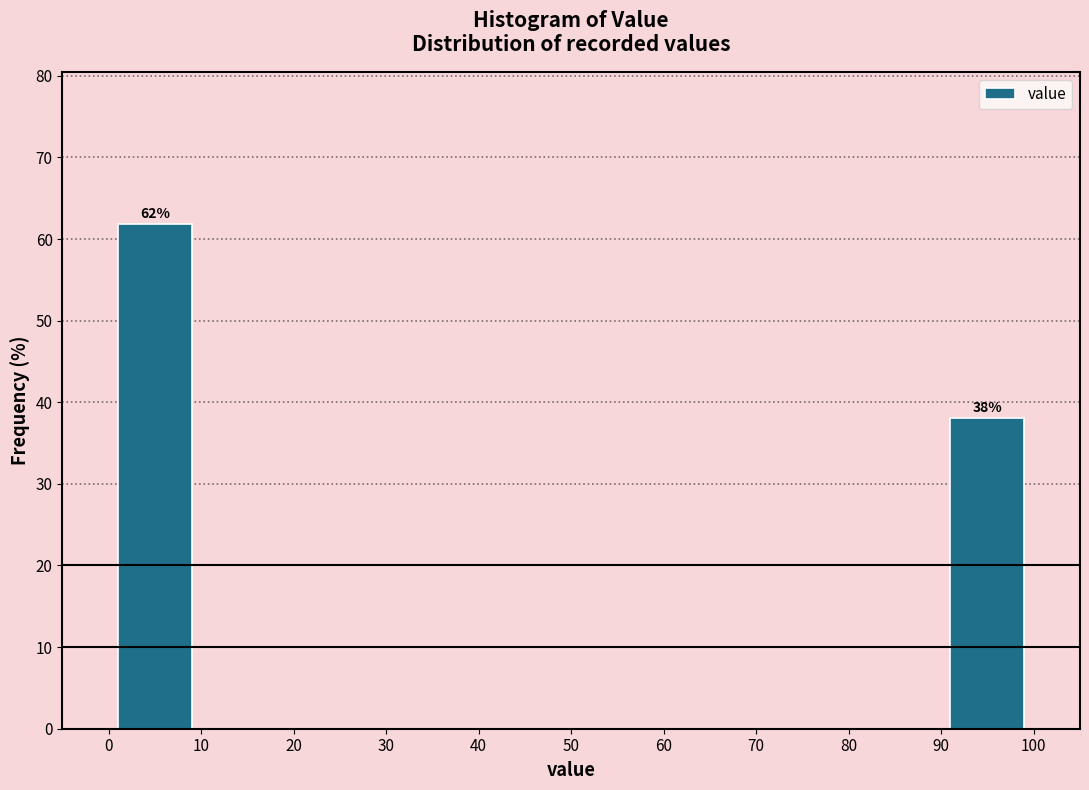

Over which range of the x-axis is the bar tallest?

0 to 10